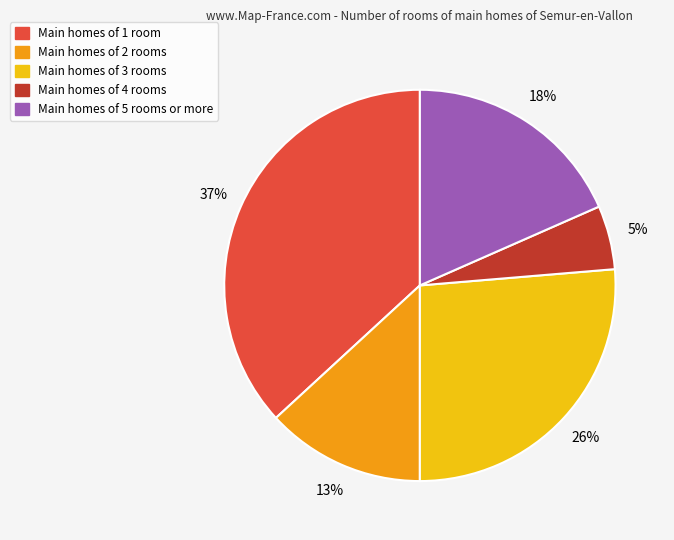

Which slice is the largest?

Main homes of 1 room